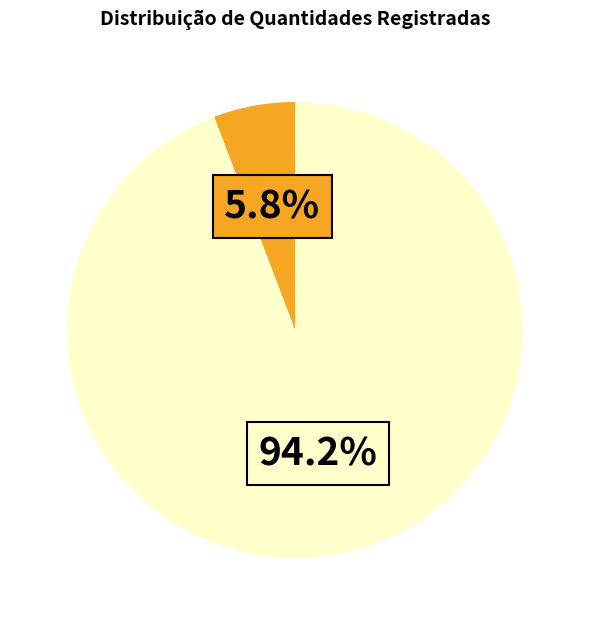

How many slices are in this pie chart?

2